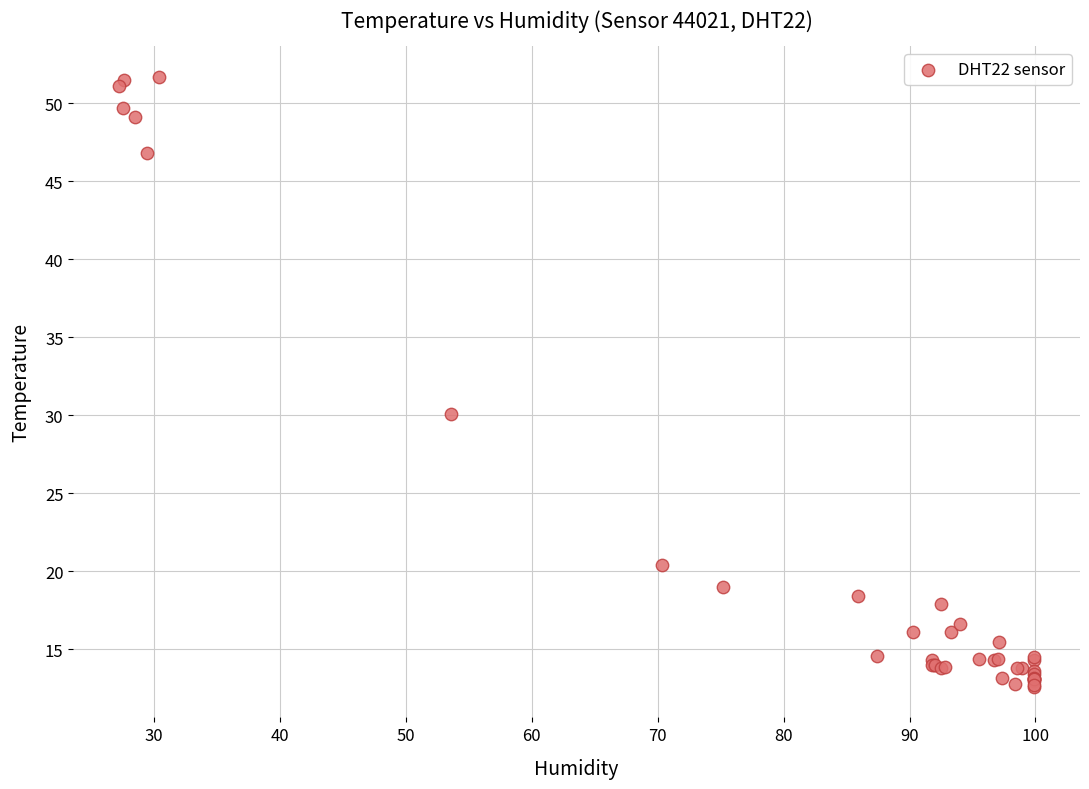

What Y value in the scatter plot is closest to 32?

30.1